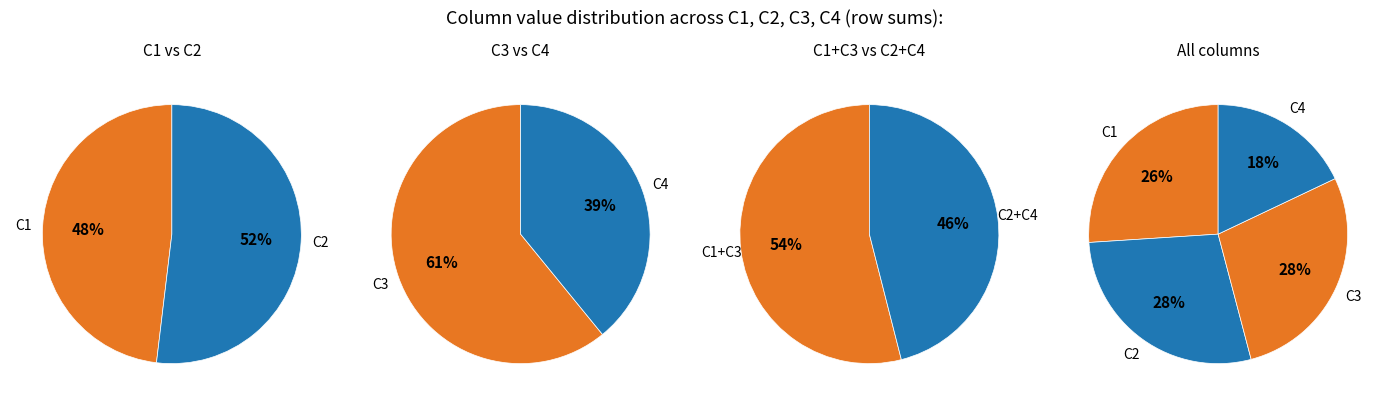

Does C3 represent more than half of the total?

No